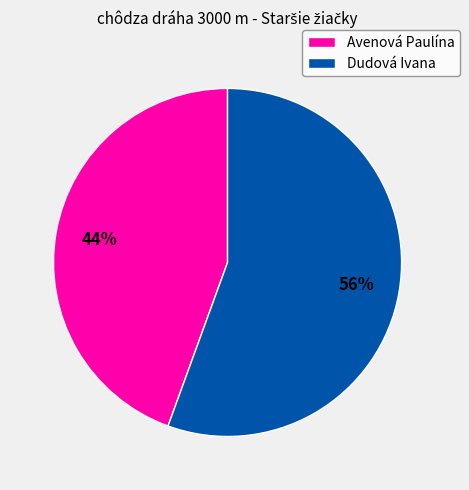

What is the largest slice in the pie chart?

Dudová Ivana